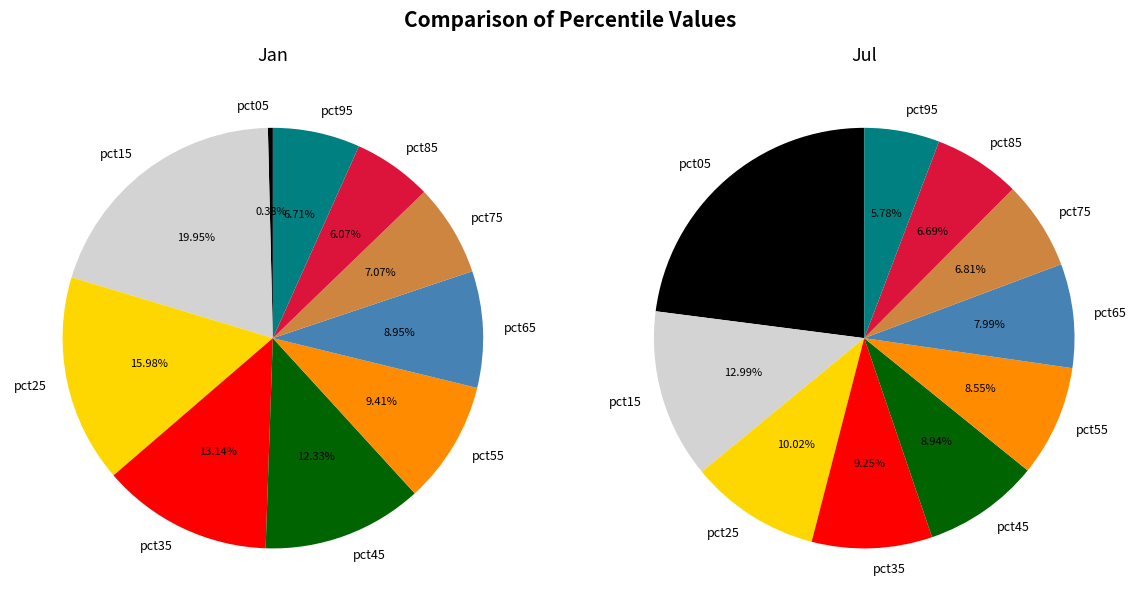

To the nearest percent, what is the difference between the pct55 and pct05 slice percentages?

14%